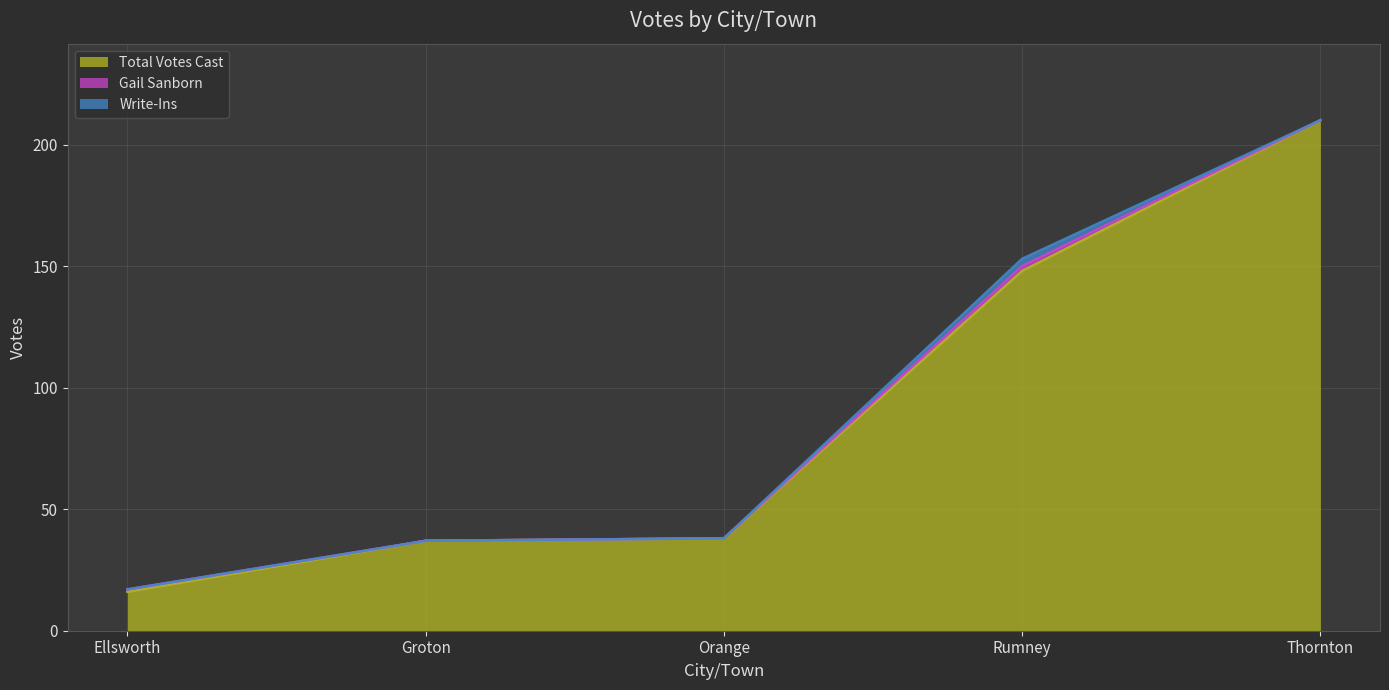

Rank the categories by Write-Ins value from highest to lowest.

Rumney, Ellsworth, Groton, Orange, Thornton